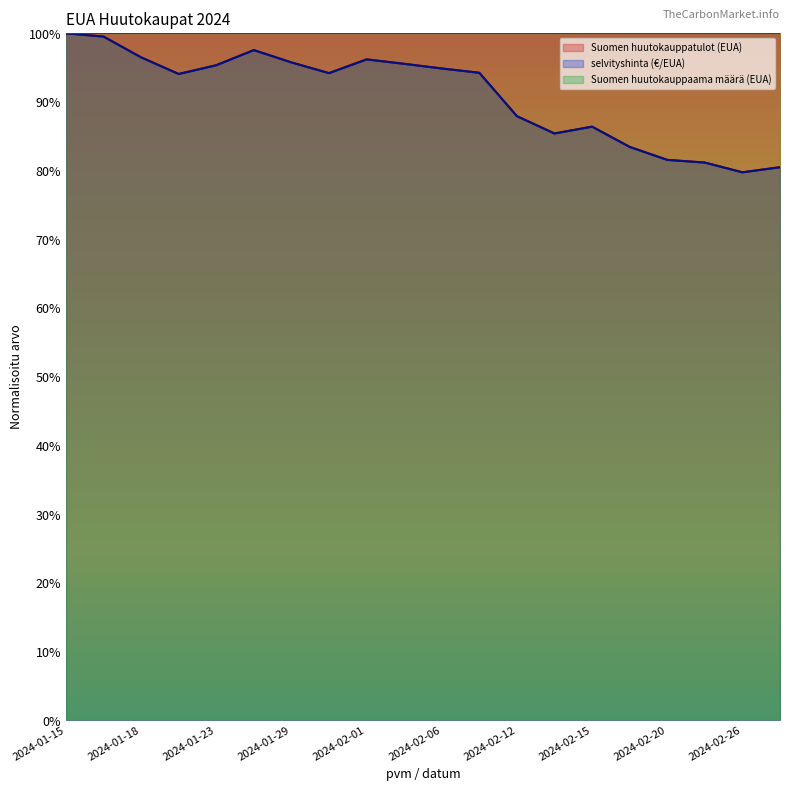

How many interior local peaks does the selvityshinta (€/EUA) series have?

3